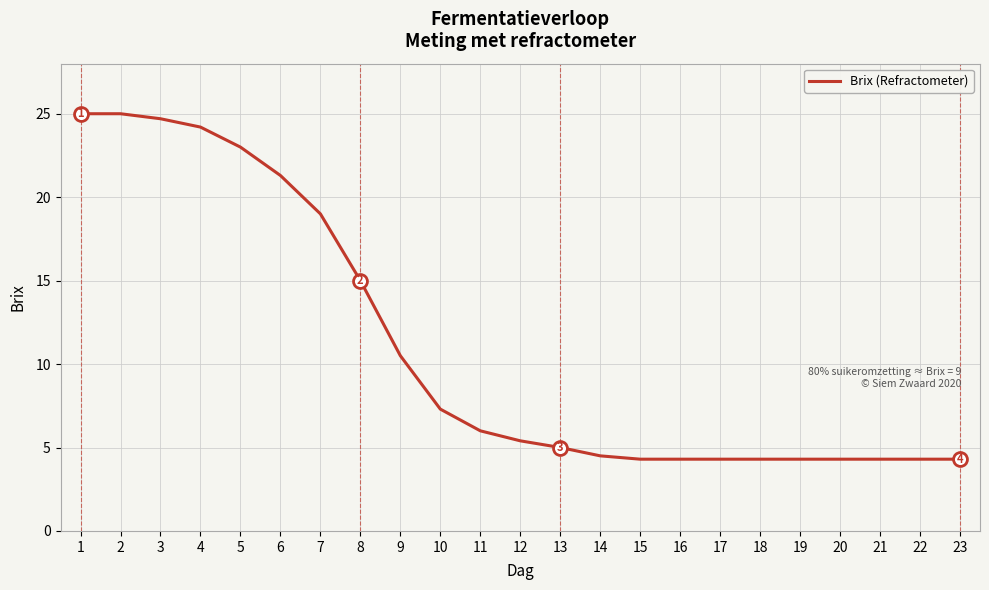

Where is the data nearest to the value 14?

8